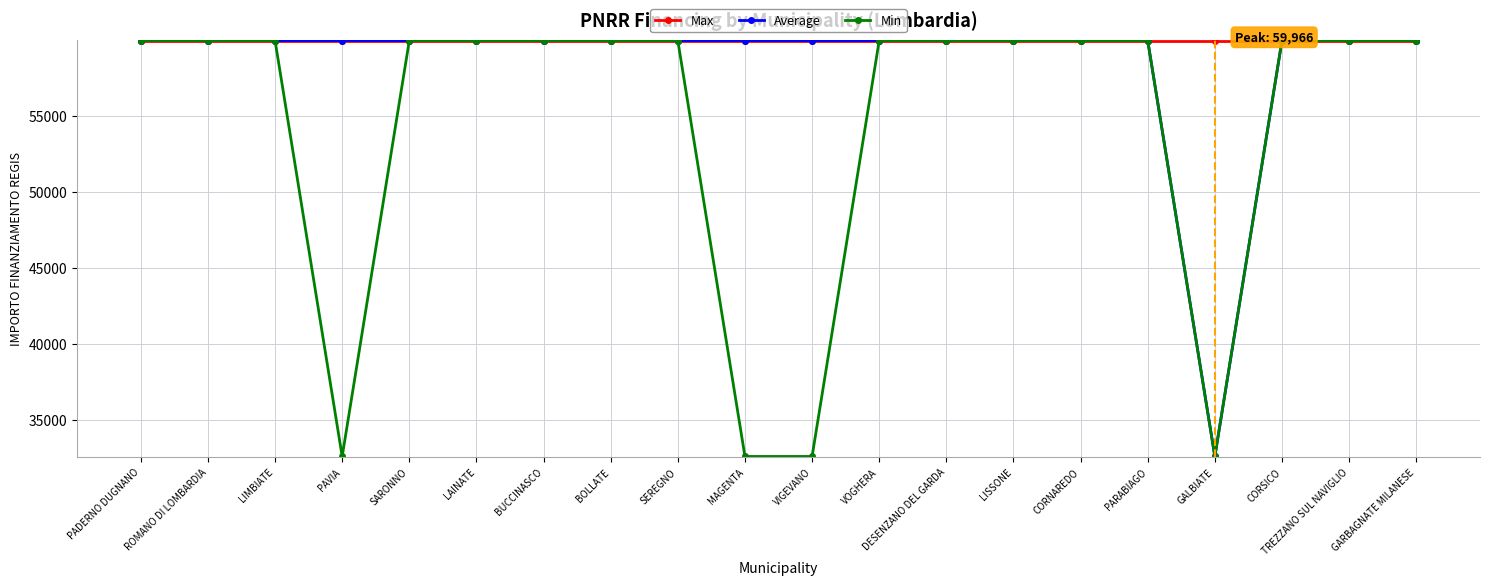

List the series in order of their overall mean, lowest first.

Min, Average, Max